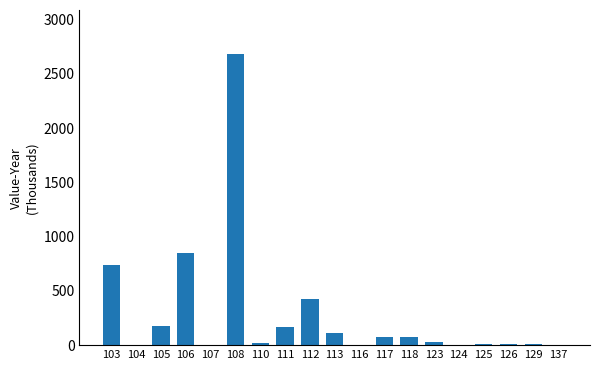

The chart shows a value of 4.2 at 137. True or false?

True